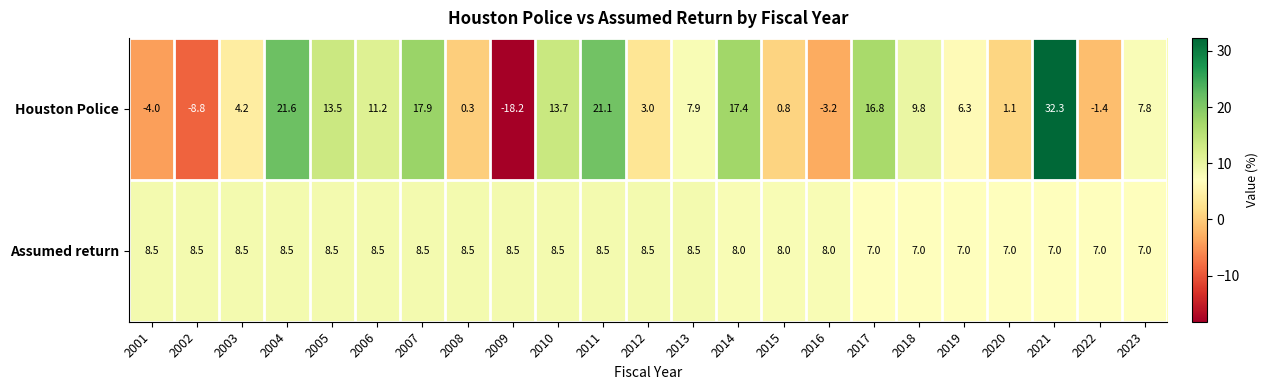

How many values in the Assumed return series are below 8?

7